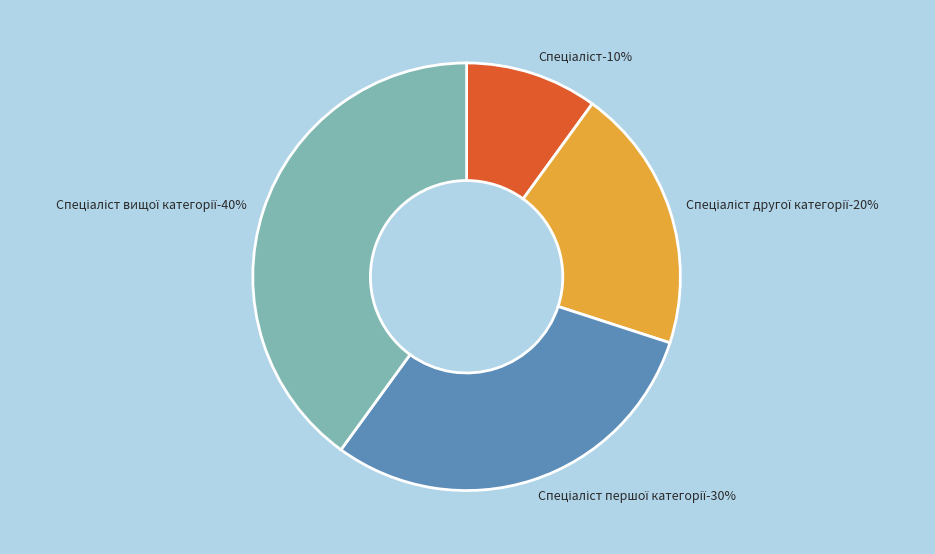

To the nearest percent, what percentage of the pie is Спеціаліст вищої категорії?

40%